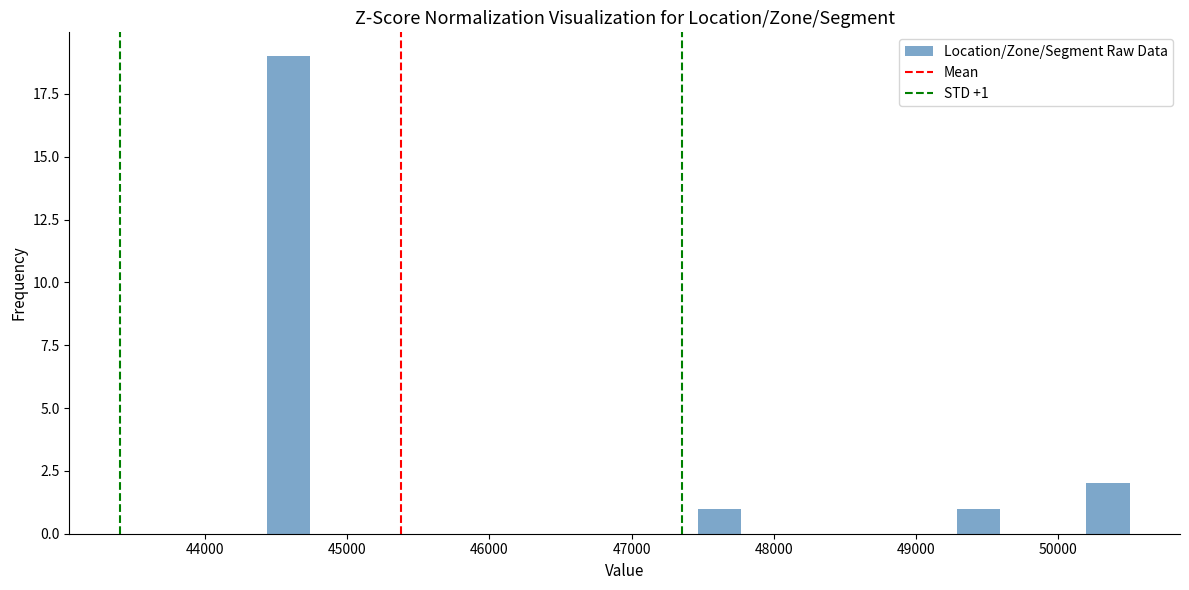

Read against the x-axis, roughly where is the centre of the tallest bar?

44600